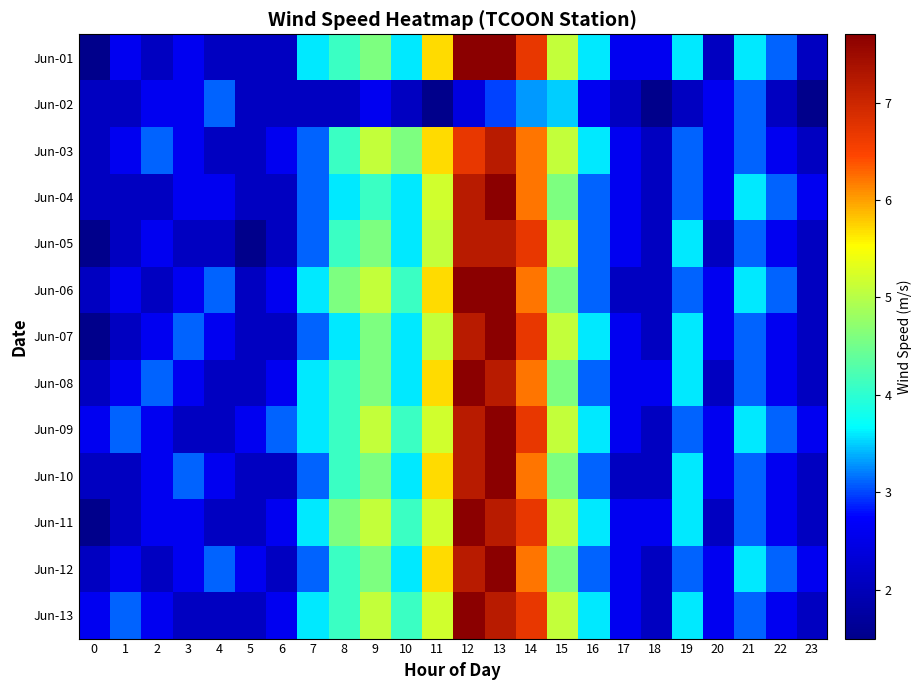

What is the total value across all series at 8?

51.3